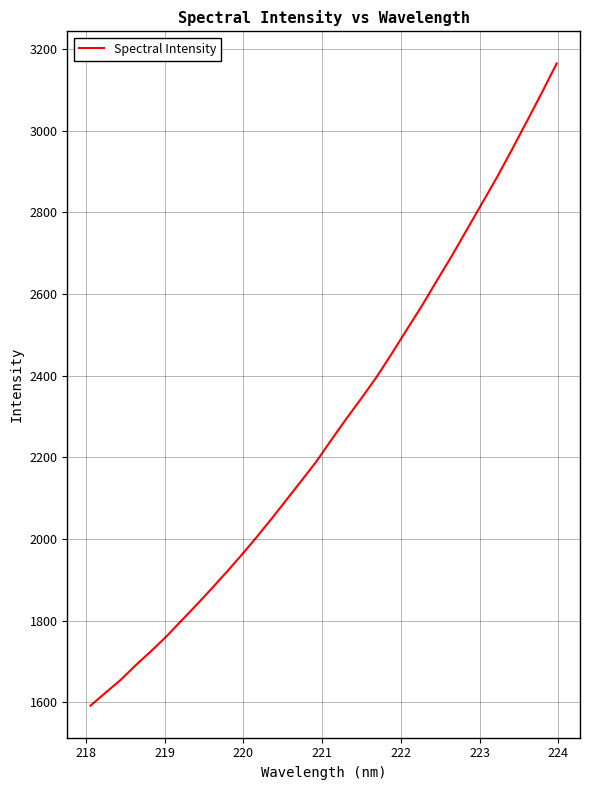

What is the difference between the maximum and minimum values?

1573.0